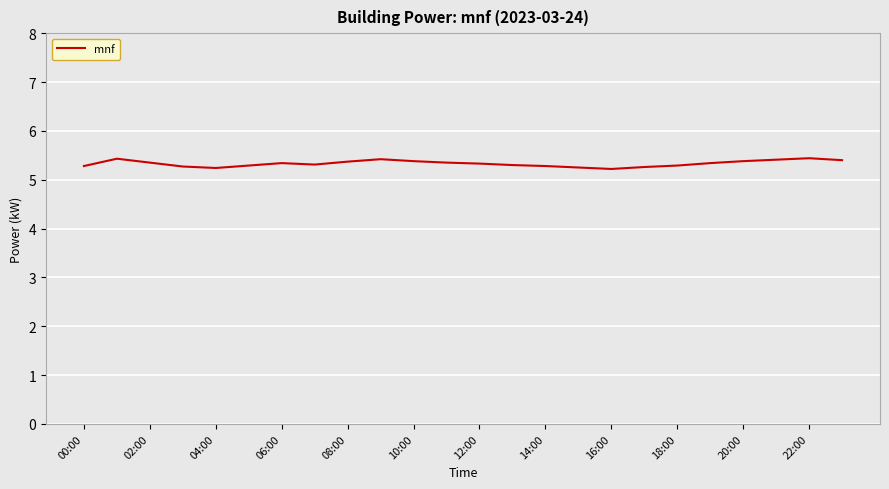

What is the minimum value shown in the chart?

5.2